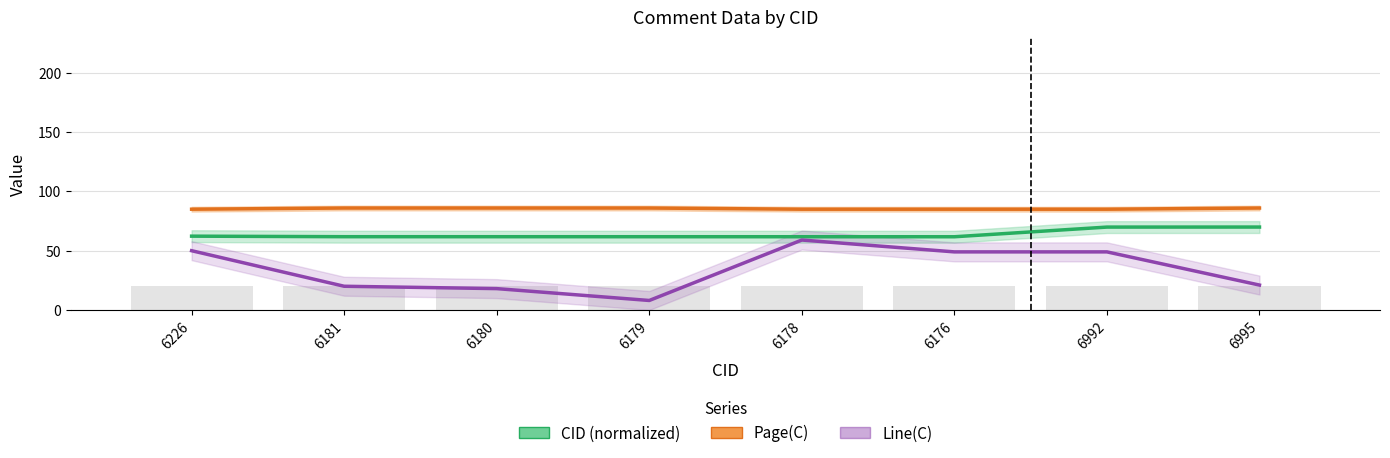

Which series changed the most between 6181 and 6995?

CID center